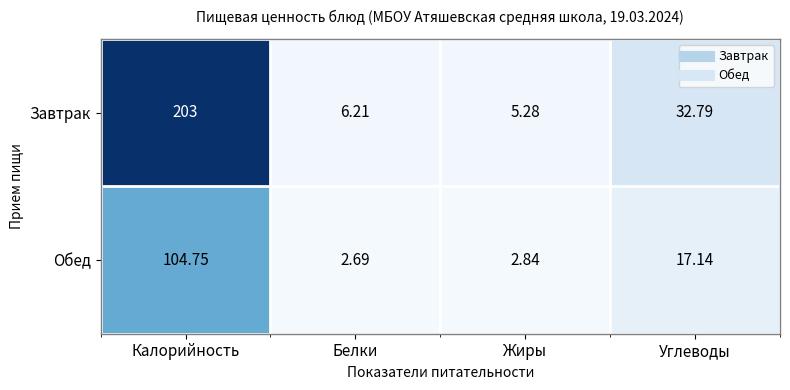

Rank the series by their maximum value, from lowest to highest.

Обед, Завтрак